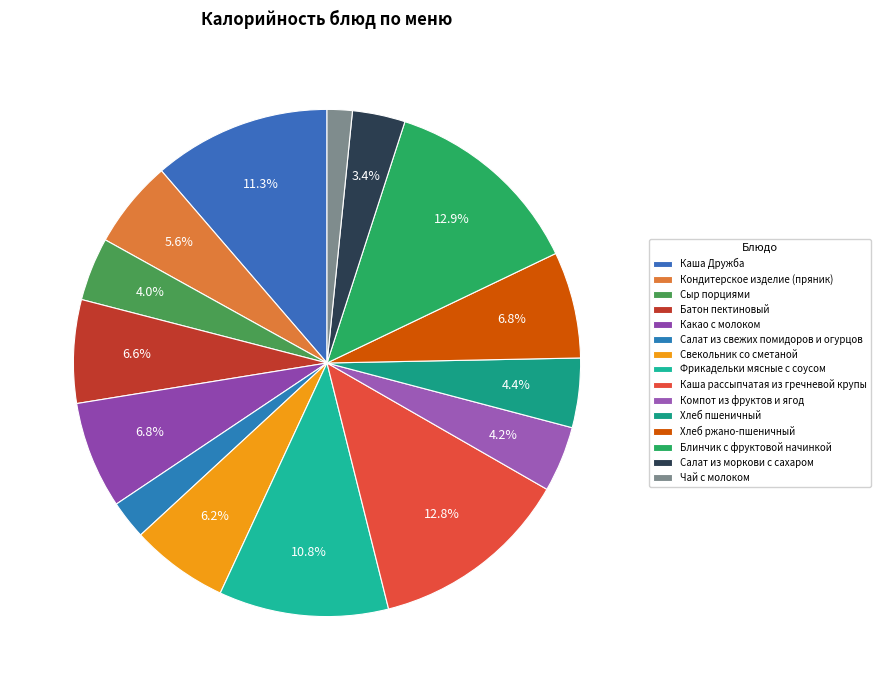

What is the smallest slice in the pie chart?

Чай с молоком